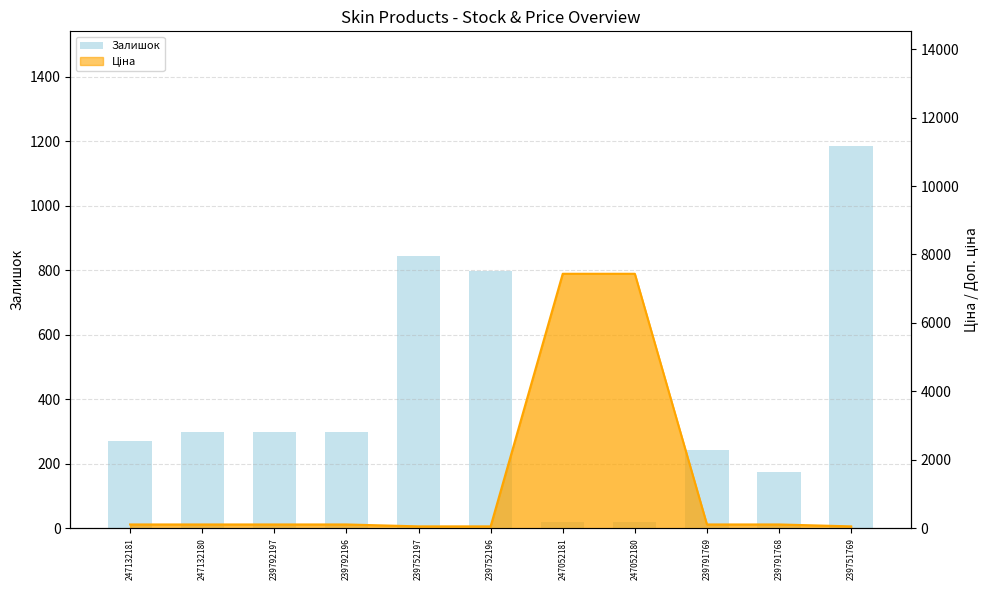

Rank the categories by value from lowest to highest.

247052181, 247052180, 239791768, 239791769, 247132181, 247132180, 239792197, 239792196, 239752196, 239752197, 239751769